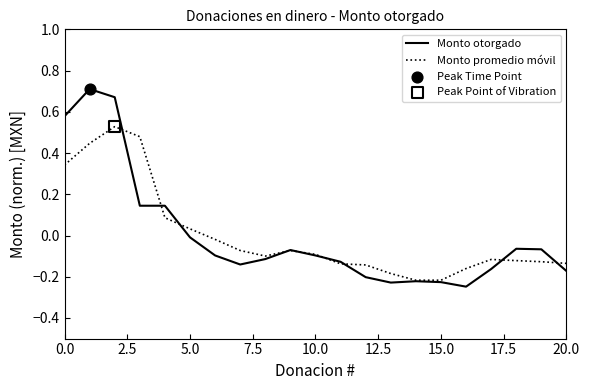

Which series has the largest range (max minus min)?

Monto otorgado